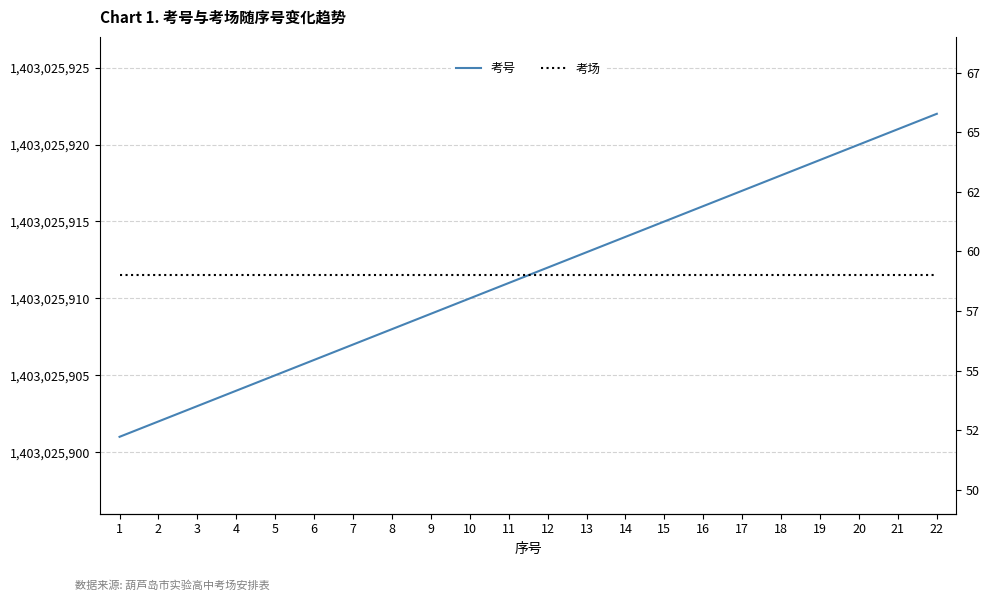

Is it true that 考场 equals 23 at 5?

False